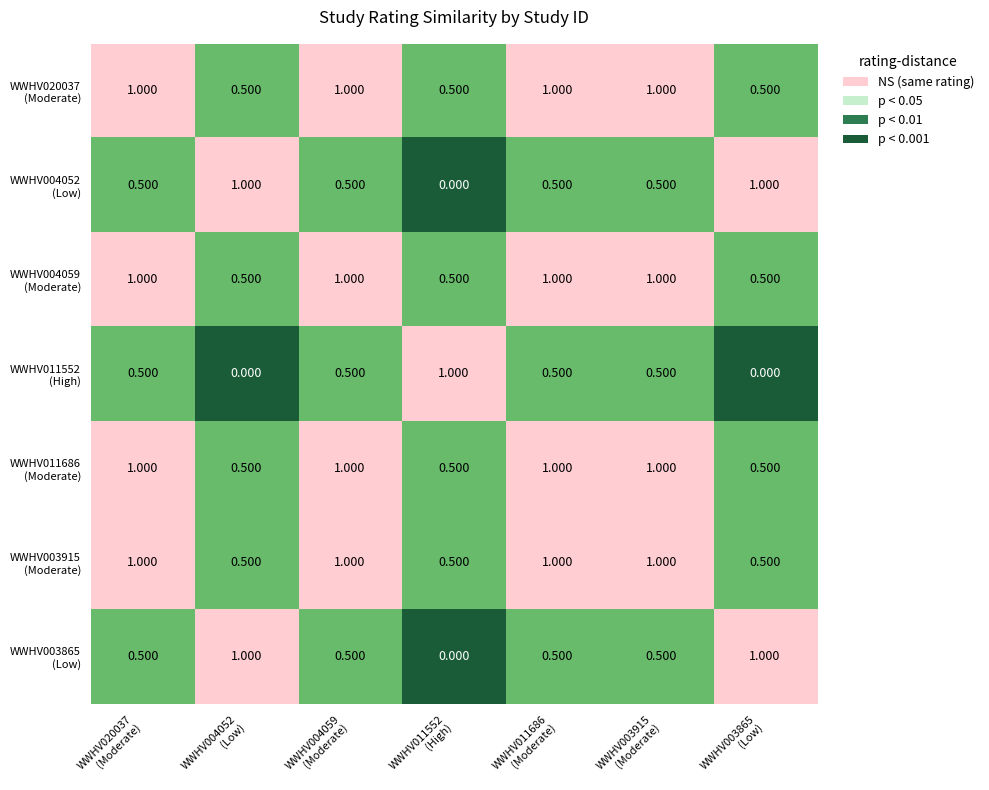

How many series are shown in this chart?

7